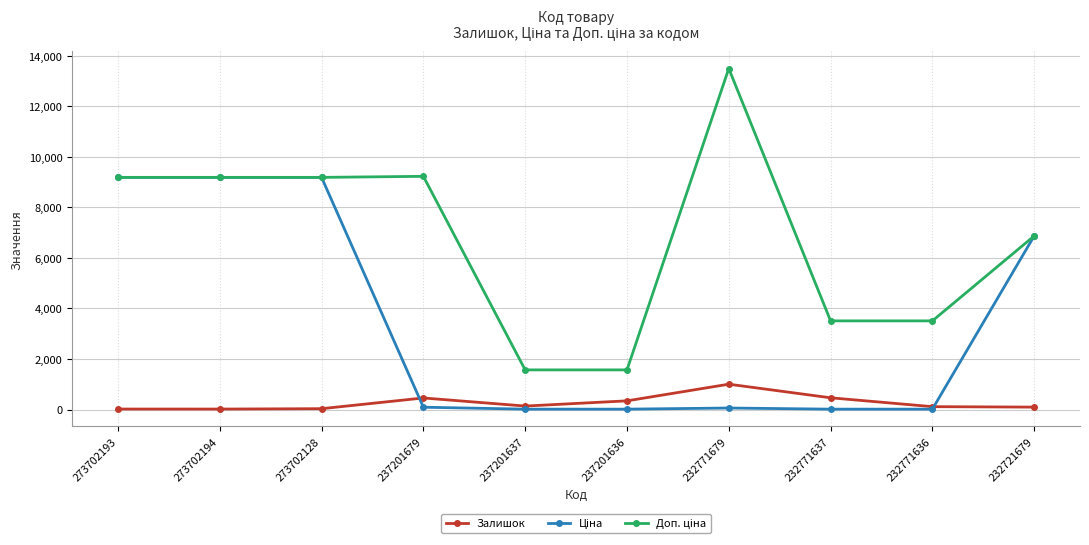

Is it true that Залишок equals 114.0 at 232771636?

True